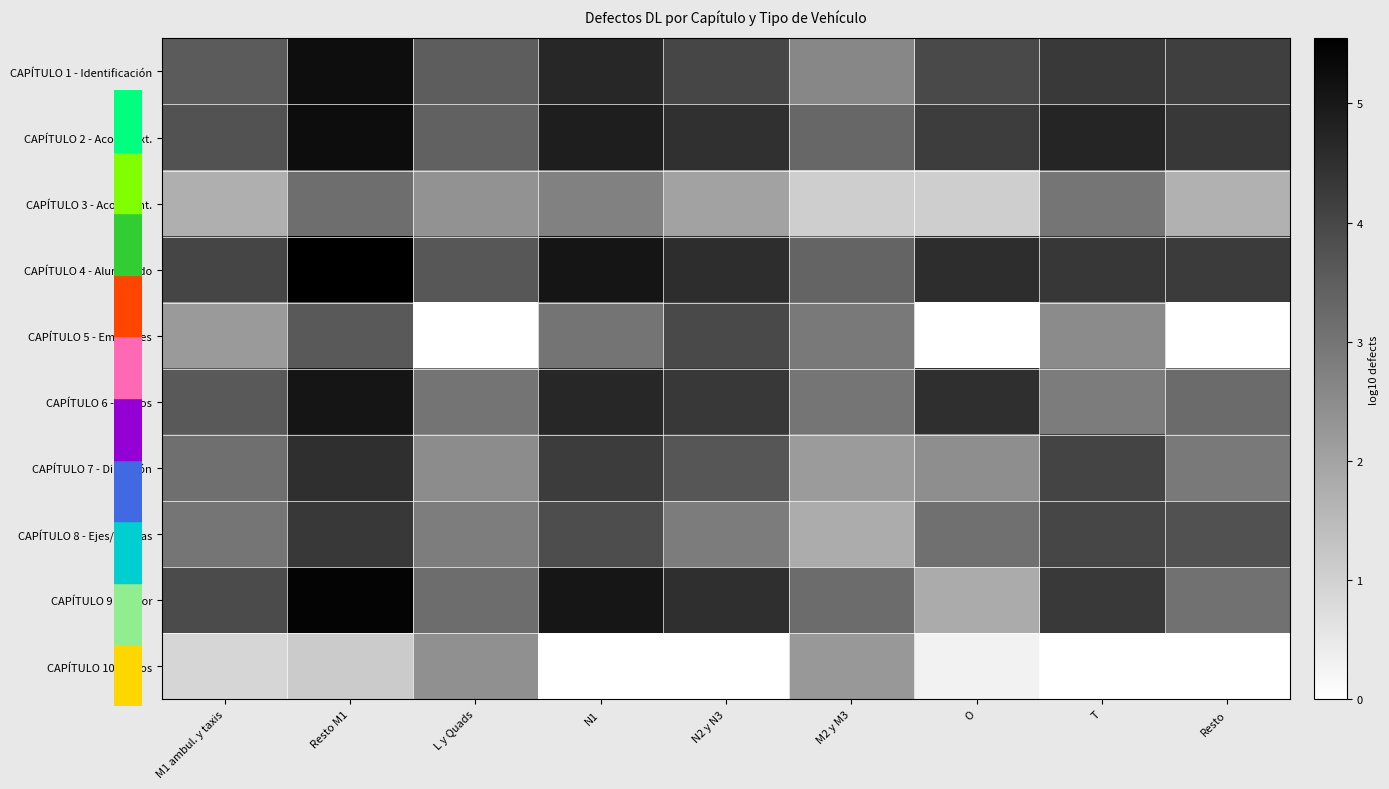

At which category is the sum across all series the highest?

Resto M1